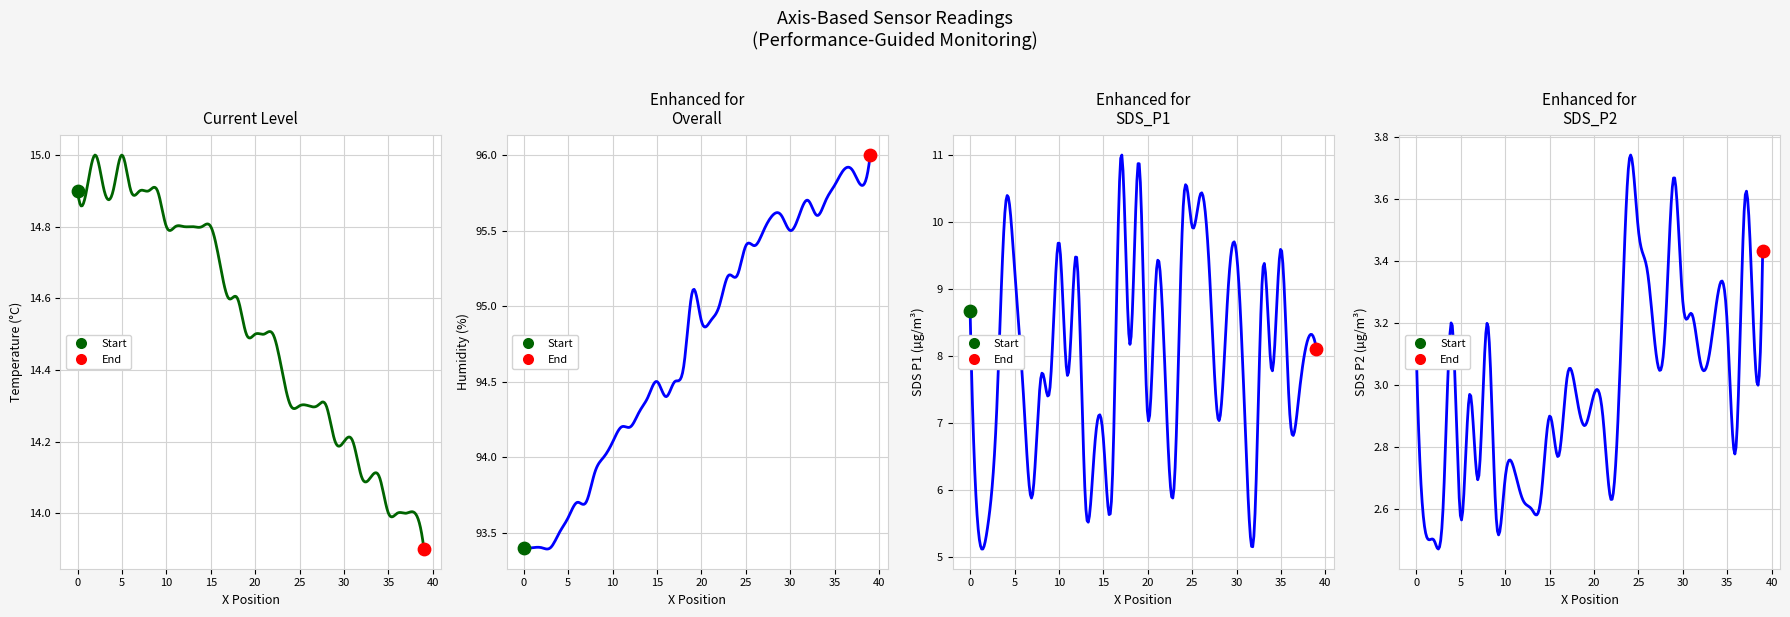

Which series contains the lowest Y value?

SDS_P2